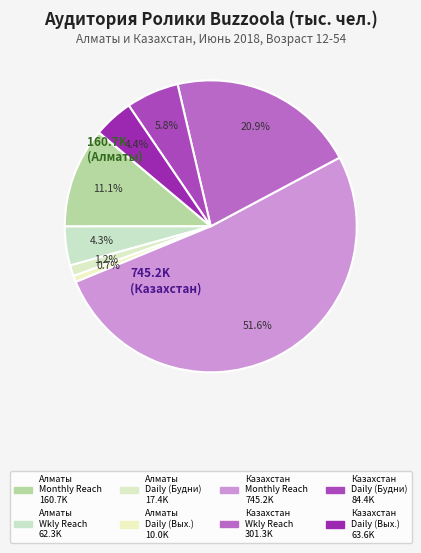

How many slices are in this pie chart?

8